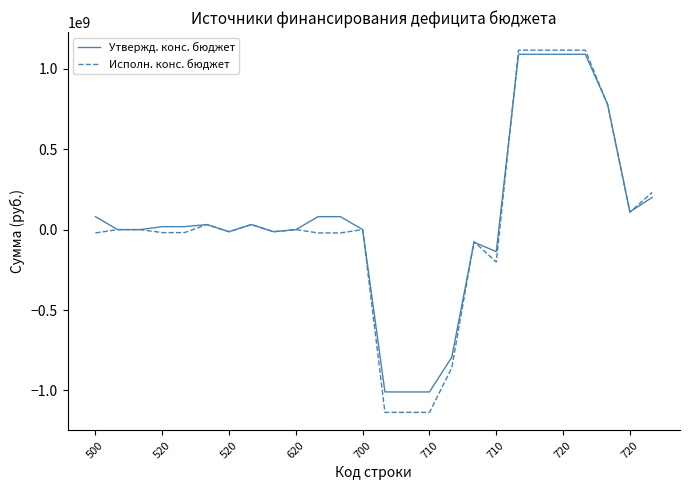

Which series has the widest spread of values?

Исполн. конс. бюджет